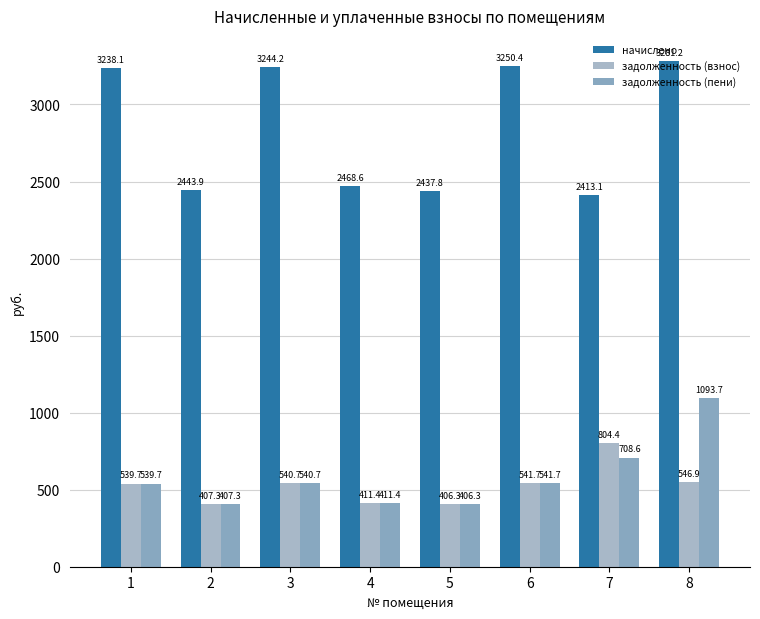

Which category has the highest value across all series?

8